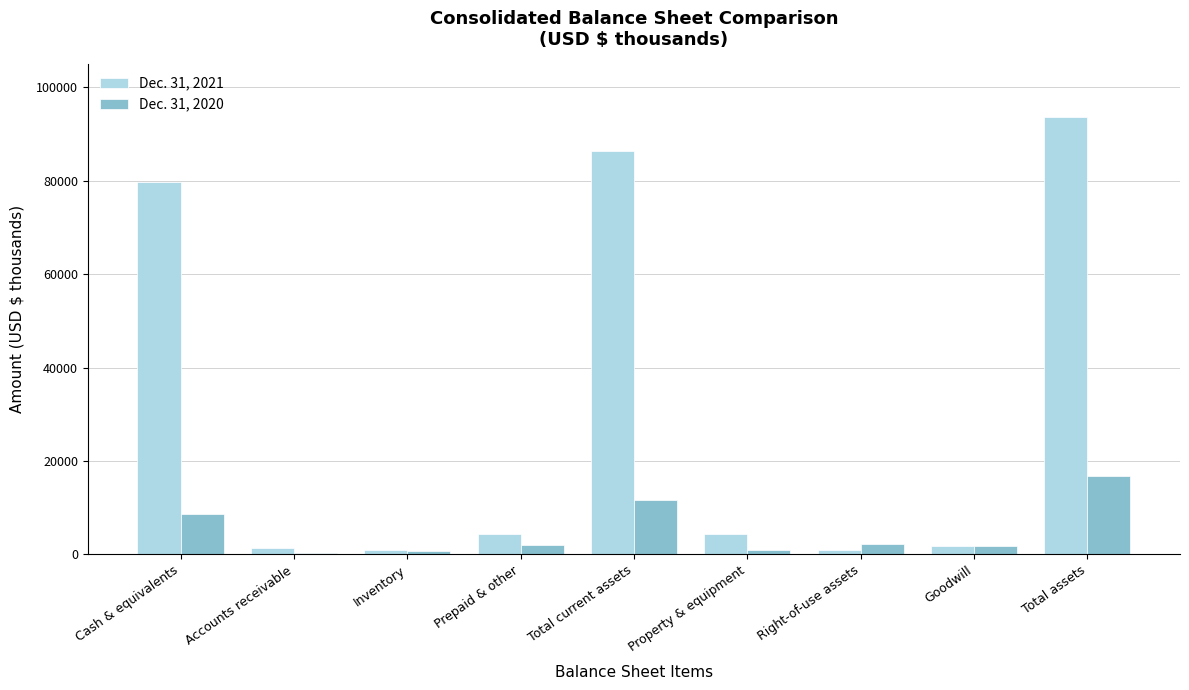

At which category is the sum across all series the highest?

Total assets